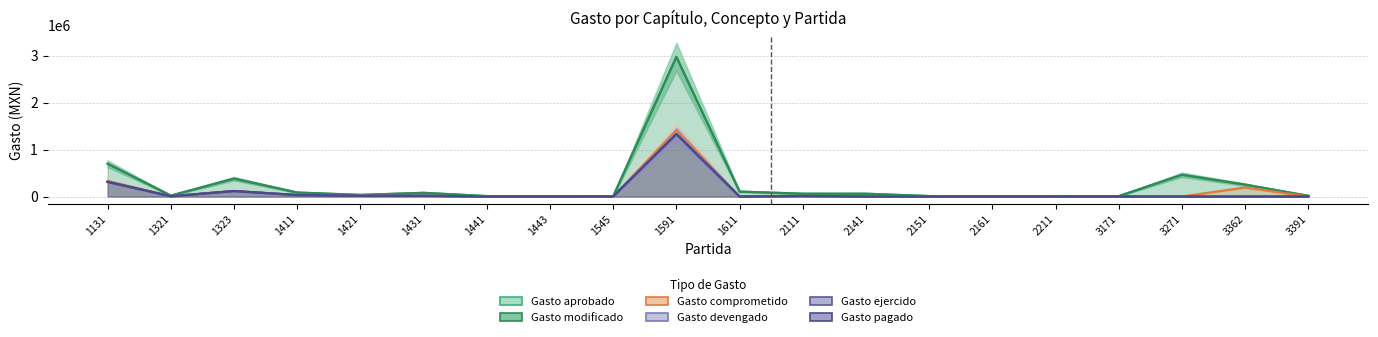

At 3362, list the series in order from smallest to largest.

Gasto devengado, Gasto ejercido, Gasto pagado, Gasto comprometido, Gasto aprobado, Gasto modificado